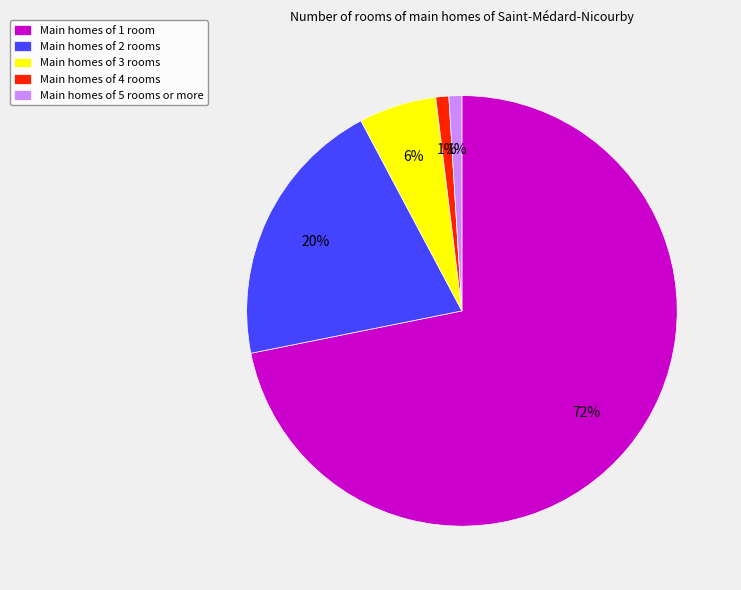

Does any single category account for the majority?

Yes